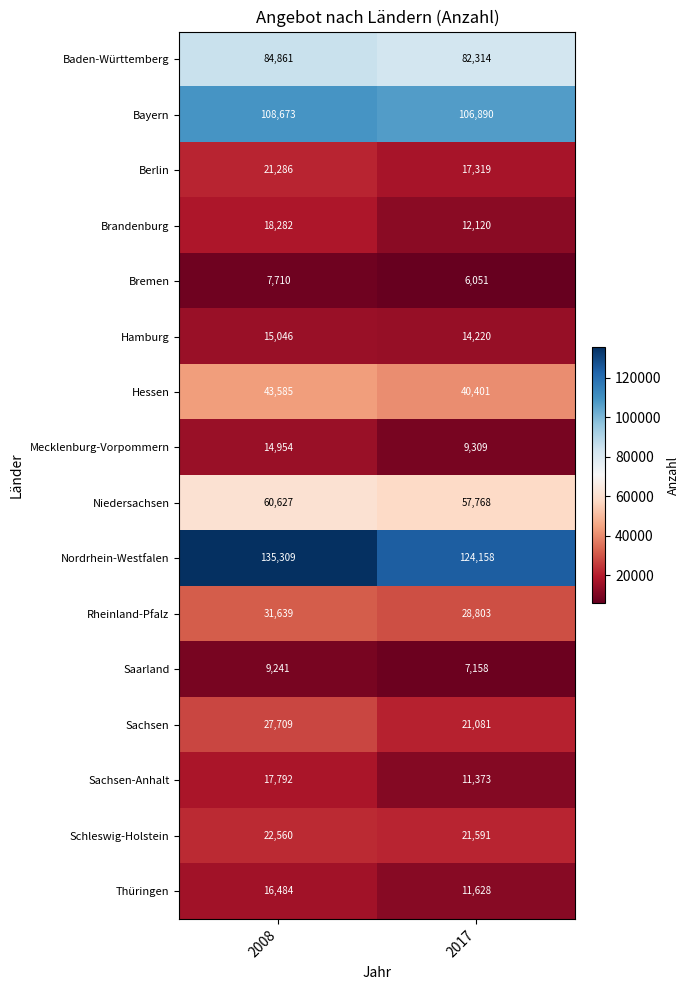

Between 2008 and 2017, which series saw the biggest shift?

Nordrhein-Westfalen